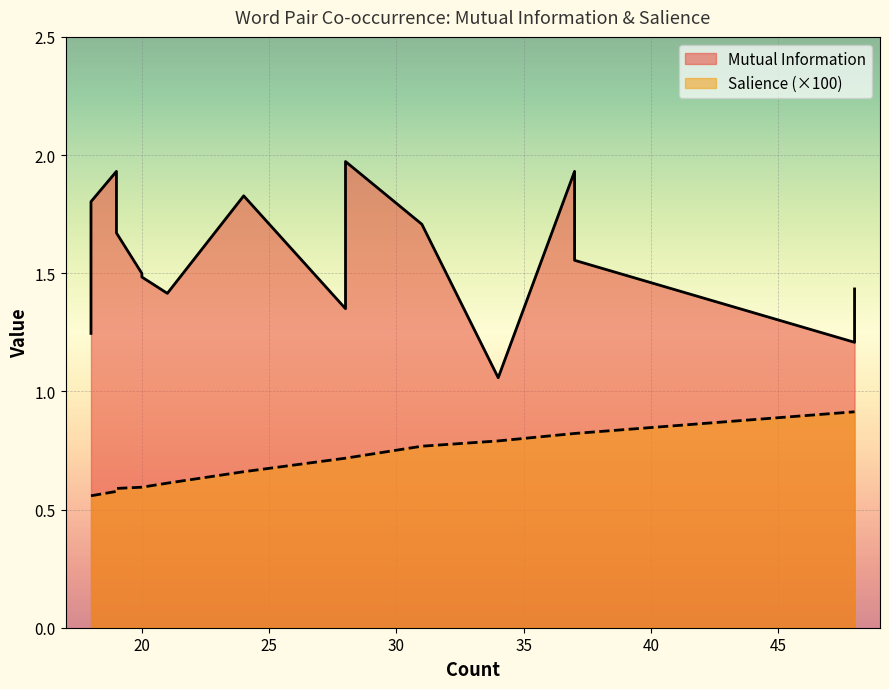

Which series has the widest spread of values?

Mutual Information